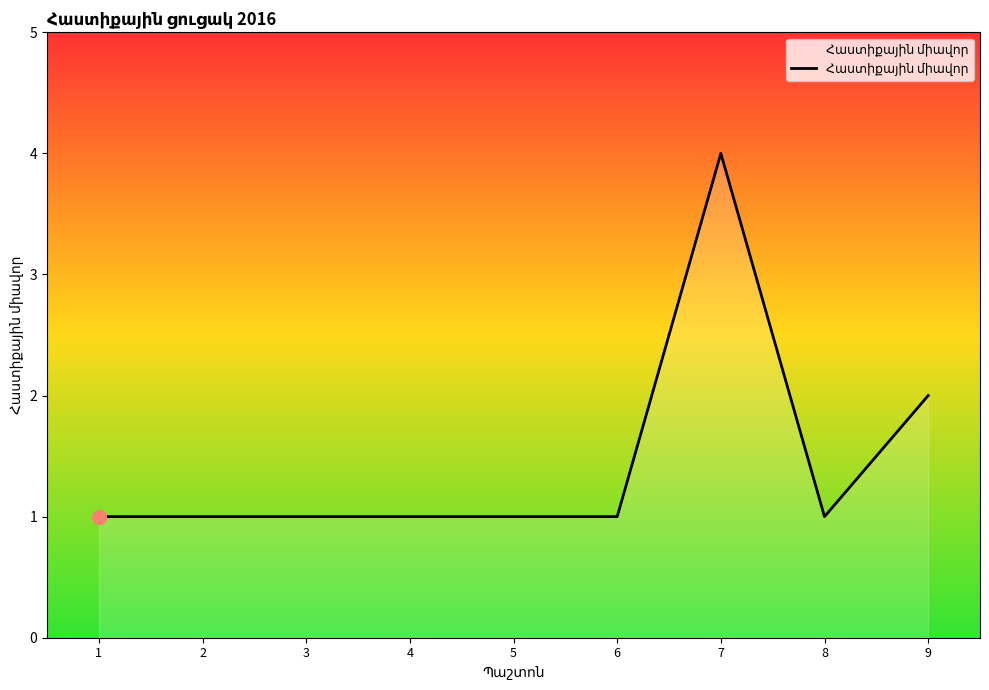

What is the sum of all values?

13